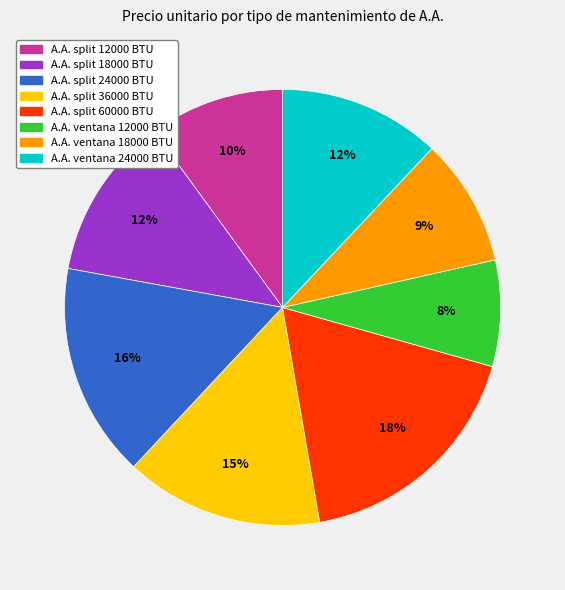

Do A.A. ventana 24000 BTU and A.A. split 60000 BTU together represent more than half of the pie?

No